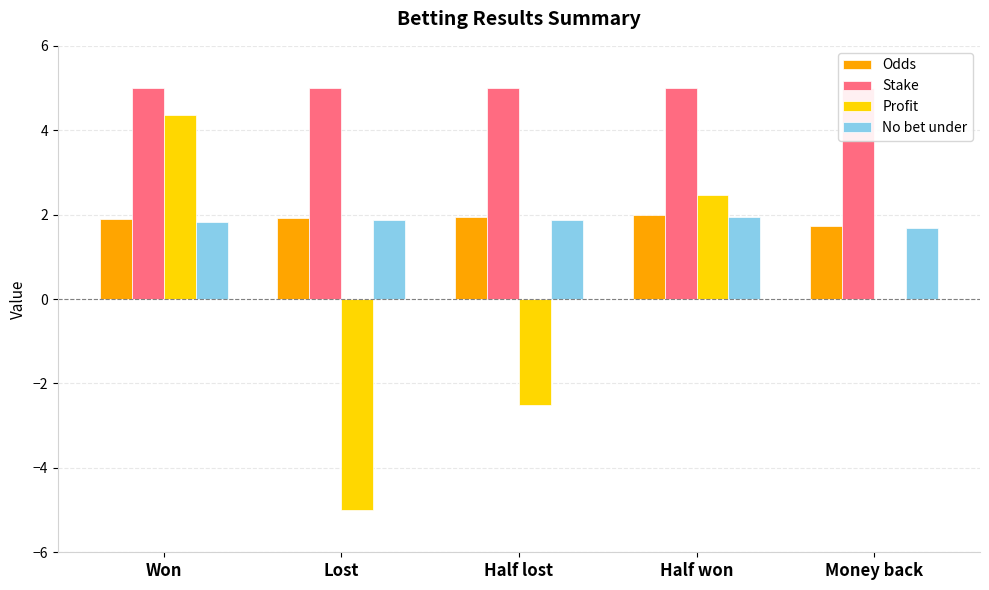

What is the difference between the maximum and second lowest values in the Odds series?

0.1